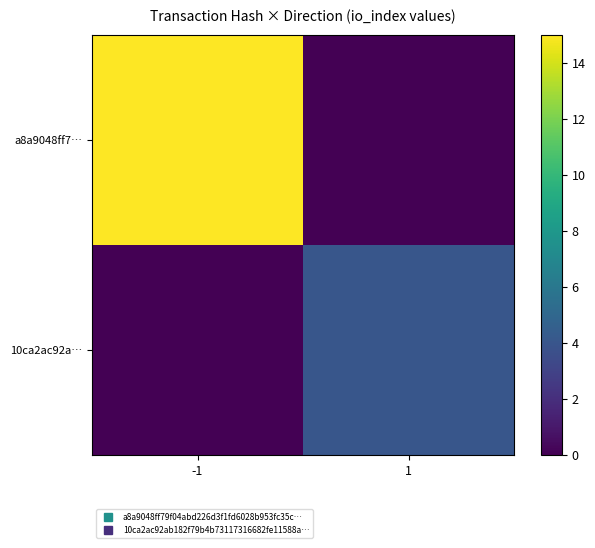

What is the greatest value displayed?

15